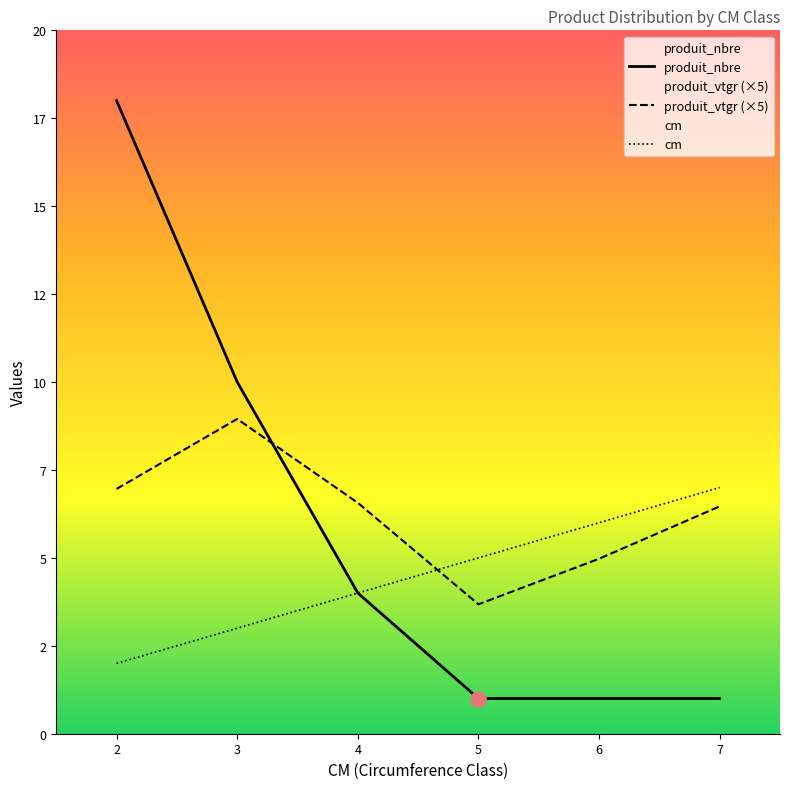

What is the total value across all series at 2?

27.0